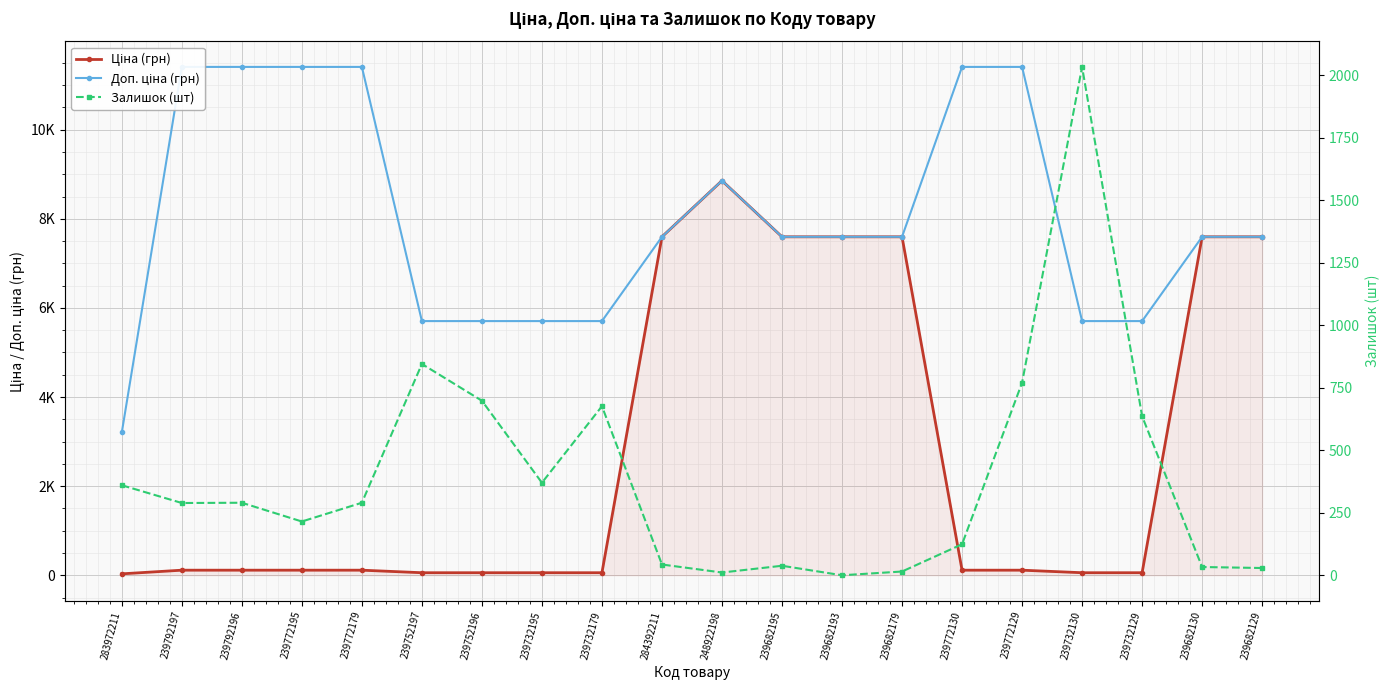

True or false: Залишок (шт) and Доп. ціна (грн) intersect in this chart.

False